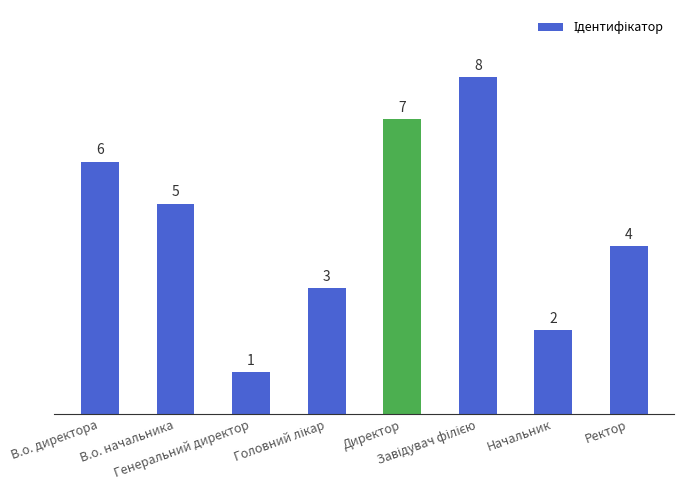

What is the value of the 5th bar from the left?

7